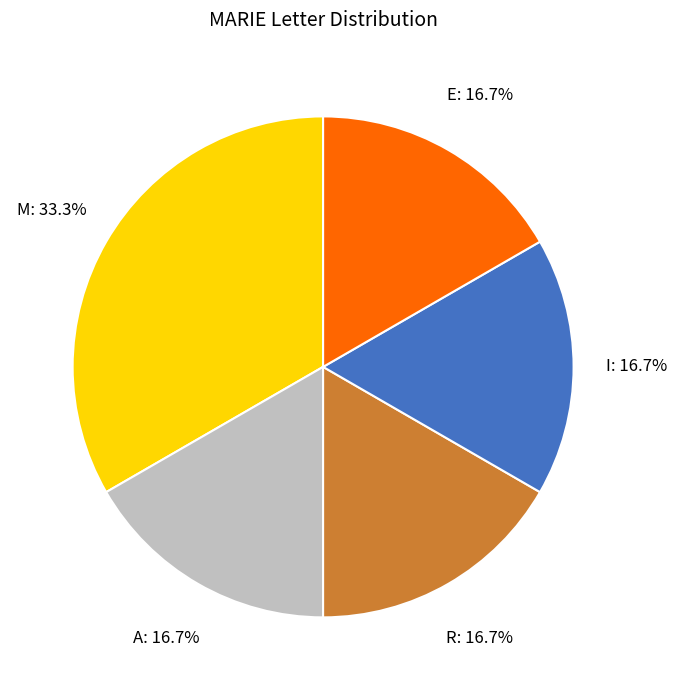

What percentage is the R slice, to the nearest percent?

17%